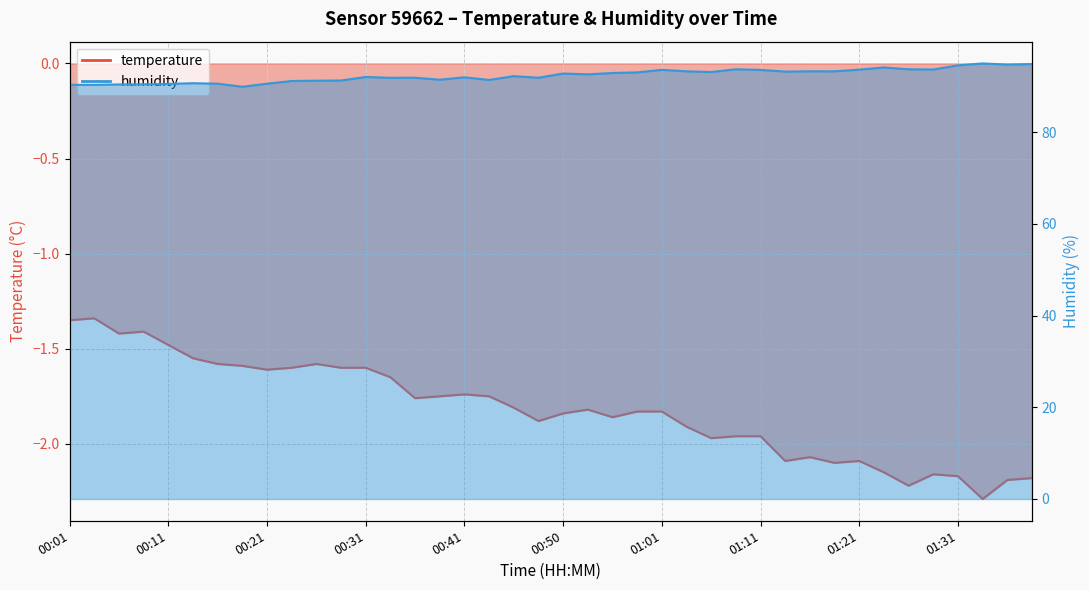

Reading left to right, what are all the values shown in this chart?

temperature: -1.4	-1.3	-1.4	-1.4	-1.5	-1.6	-1.6	-1.6	-1.6	-1.6	-1.6	-1.6	-1.6	-1.6	-1.8	-1.8	-1.7	-1.8	-1.8	-1.9	-1.8	-1.8	-1.9	-1.8	-1.8	-1.9	-2.0	-2.0	-2.0	-2.1	-2.1	-2.1	-2.1	-2.1	-2.2	-2.2	-2.2	-2.3	-2.2	-2.2
humidity: 90.3	90.3	90.4	90.4	90.5	90.7	90.6	89.9	90.6	91.2	91.2	91.3	92.0	91.8	91.9	91.4	92.0	91.4	92.2	91.9	92.8	92.6	92.9	93.0	93.6	93.3	93.1	93.7	93.6	93.2	93.3	93.3	93.6	94.1	93.7	93.7	94.5	95.0	94.7	94.8